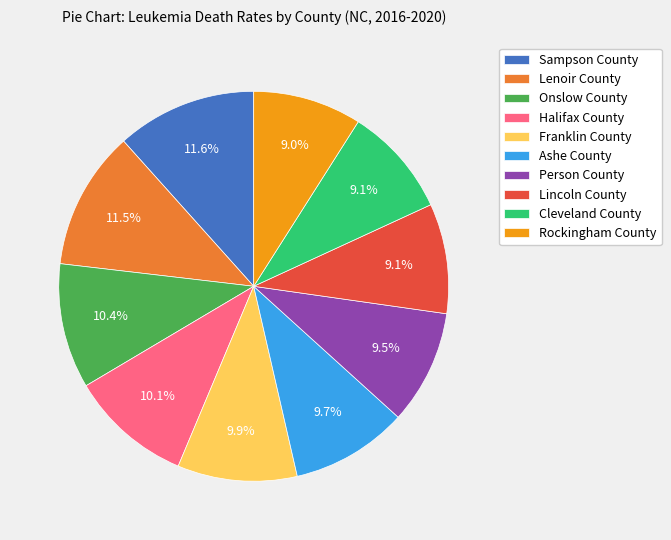

Is it true that Onslow County is 10% of the pie?

True